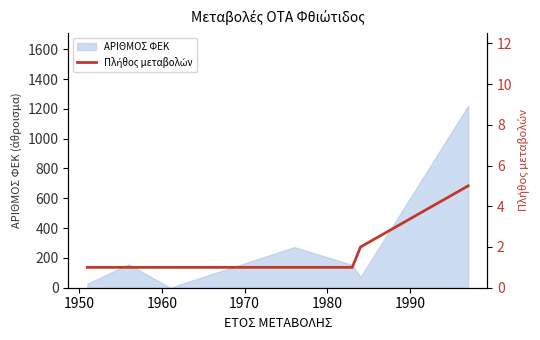

How many lines are shown in the chart?

1